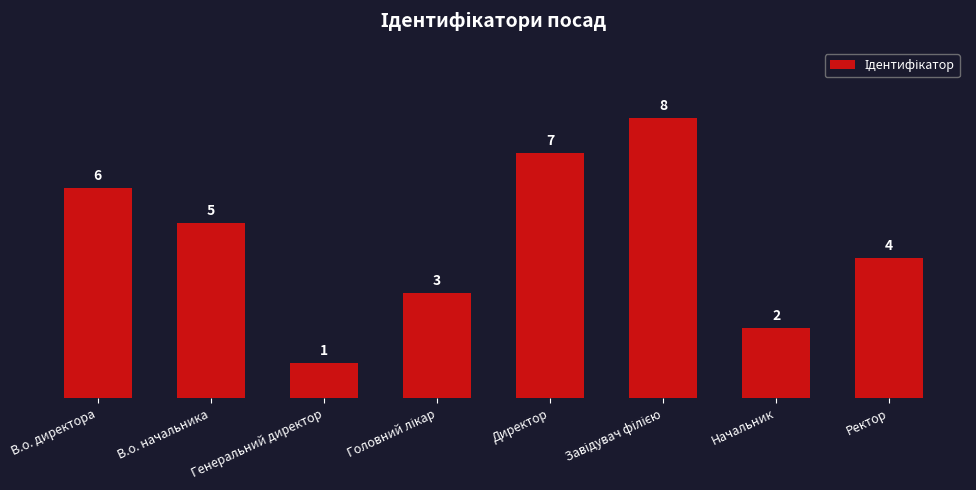

What is the sum of the values at Ректор and Директор?

11